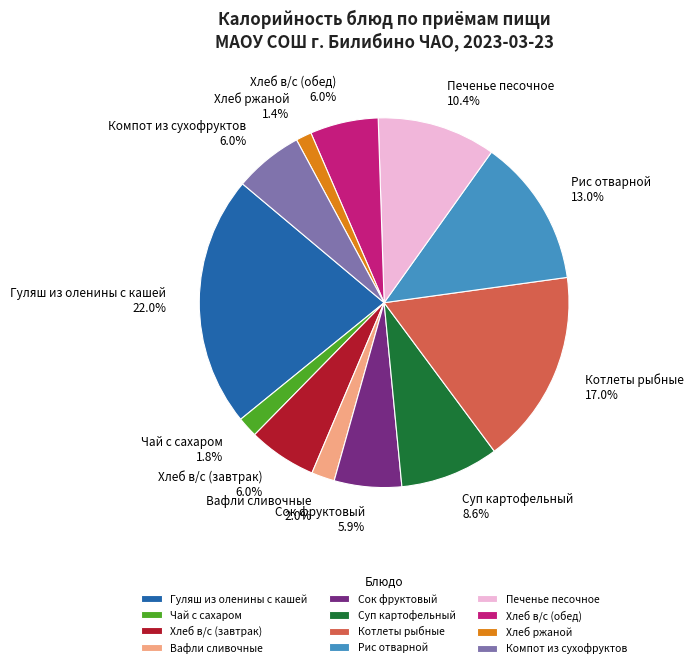

The Чай с сахаром slice represents 12% of the pie. True or false?

False